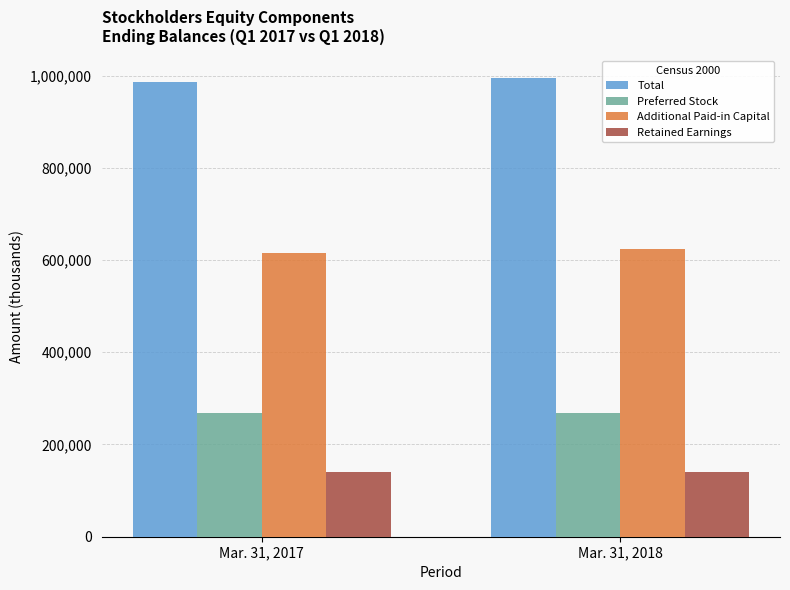

Rank the series by their average value, from highest to lowest.

Total, Additional Paid-in Capital, Preferred Stock, Retained Earnings